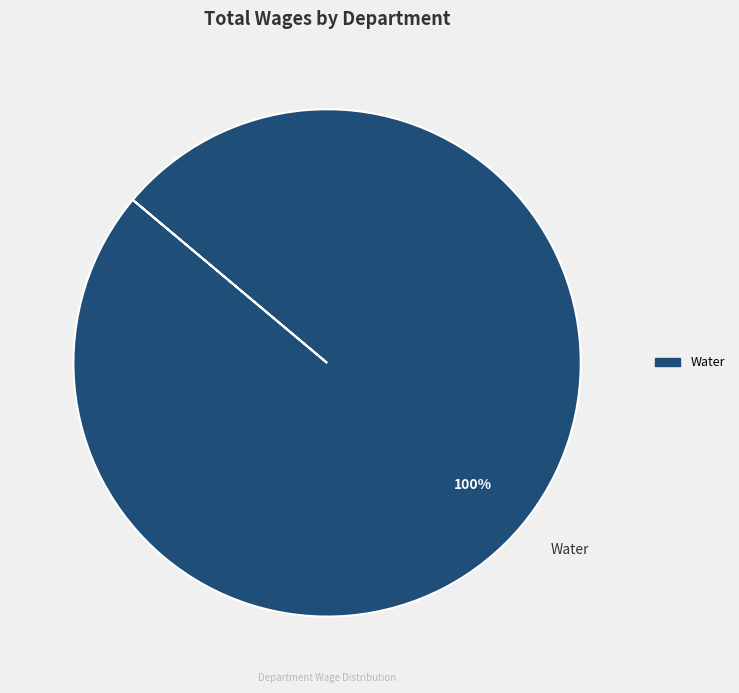

To the nearest percent, what portion does Water represent?

100%